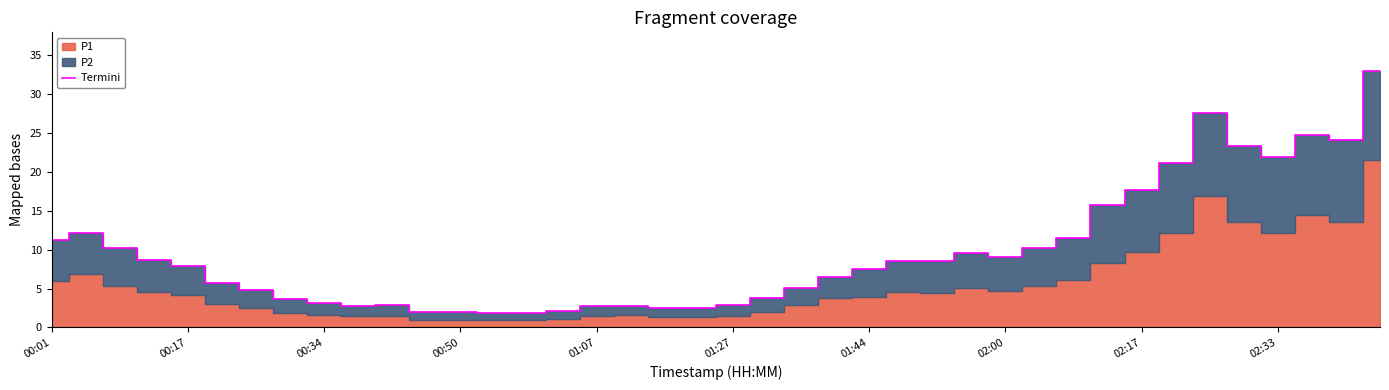

What is the maximum value for Termini?

33.0